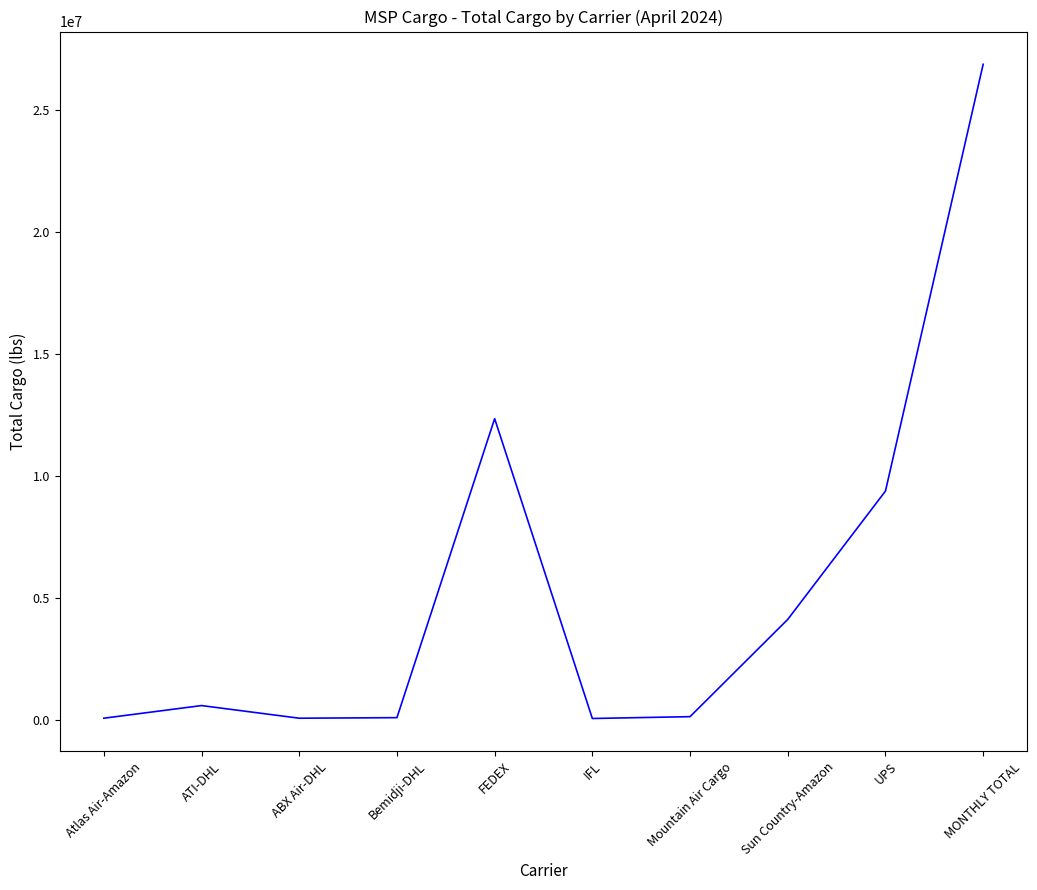

Which label corresponds to the largest value in the chart?

MONTHLY TOTAL